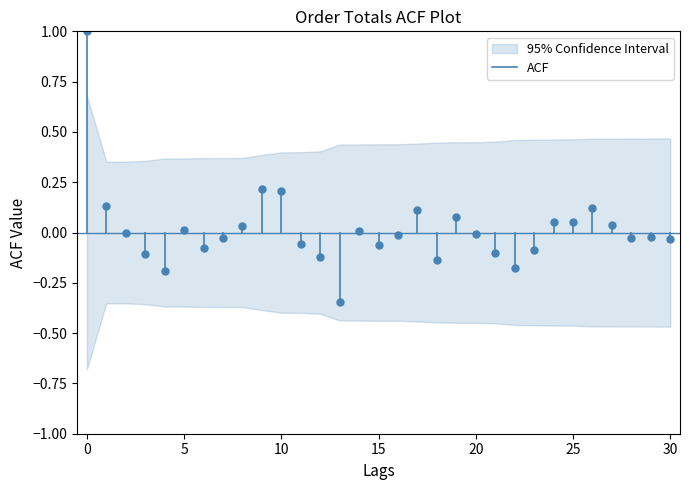

Is this an area chart (filled region under the line)?

No